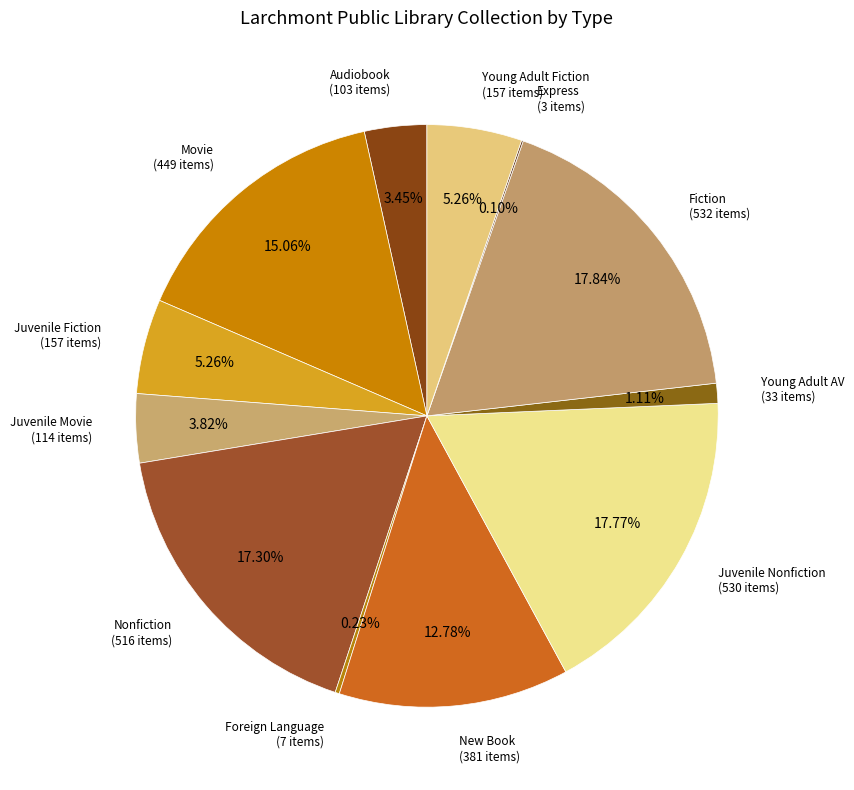

To the nearest percent, what portion does Young Adult AV represent?

1%